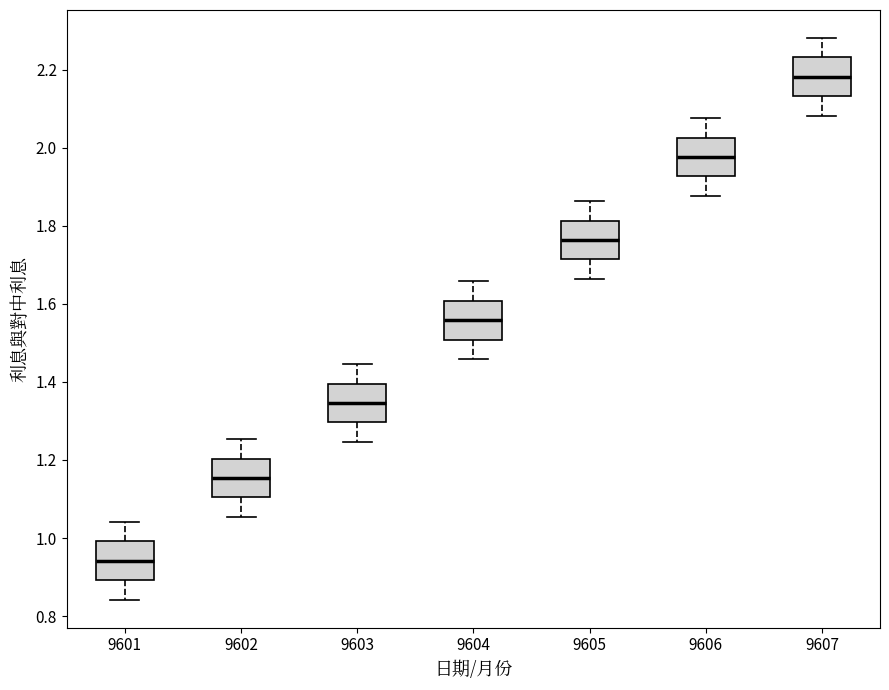

Reading left to right, read every box against the y-axis: the position of its median line, the range the box covers, and the ends of its whiskers. The values are not printed on the chart, so give them approximately, as read against the axis.

9601: median 0.94, box 0.90 to 1.00, whiskers 0.84 to 1.04
9602: median 1.16, box 1.10 to 1.20, whiskers 1.06 to 1.26
9603: median 1.34, box 1.30 to 1.40, whiskers 1.24 to 1.44
9604: median 1.56, box 1.50 to 1.60, whiskers 1.46 to 1.66
9605: median 1.76, box 1.72 to 1.82, whiskers 1.66 to 1.86
9606: median 1.98, box 1.92 to 2.02, whiskers 1.88 to 2.08
9607: median 2.18, box 2.14 to 2.24, whiskers 2.08 to 2.28